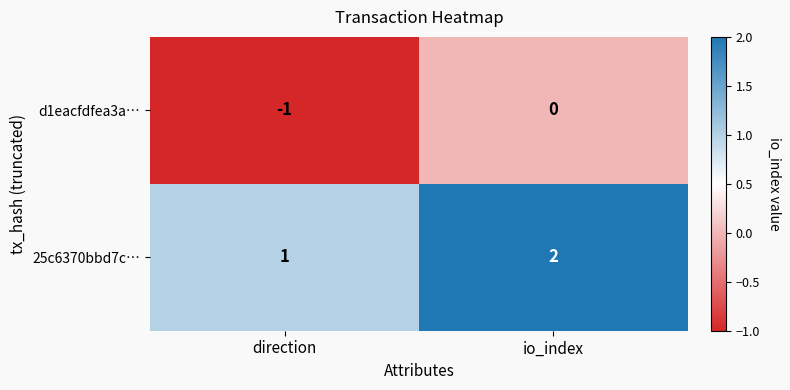

What is the sum of all 25c6370bbd7c… values?

3